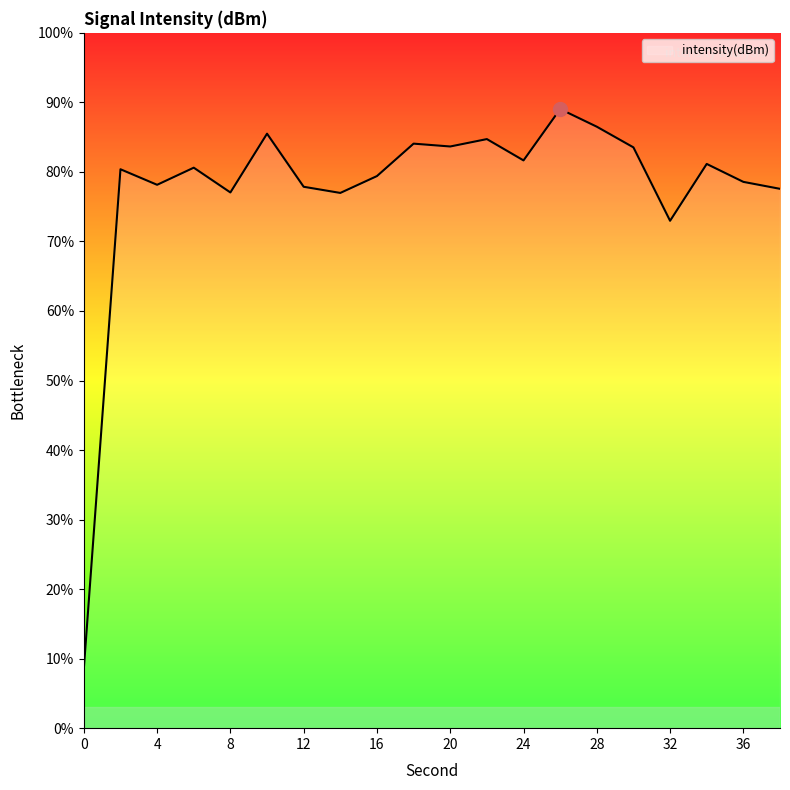

What is the maximum value shown in the chart?

89.0